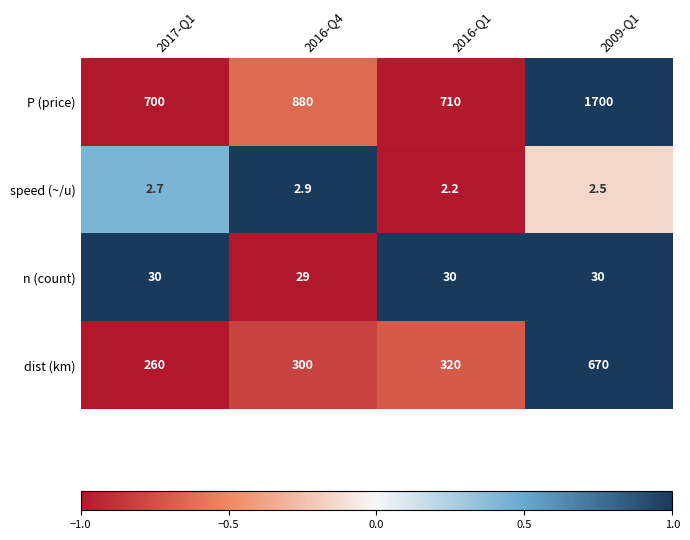

At which category is the sum across all series the highest?

2009-Q1